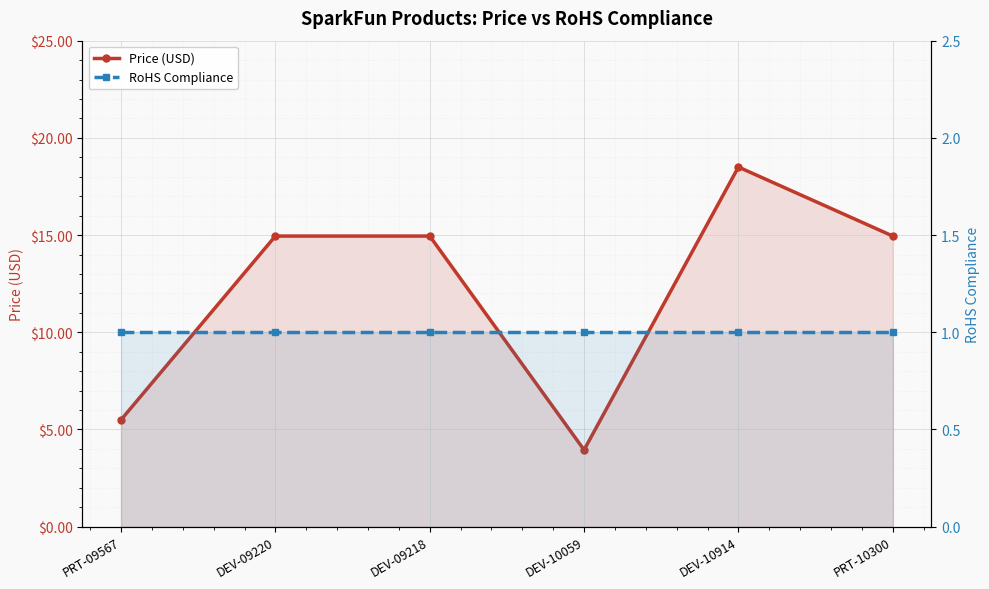

The value of RoHS Compliance at DEV-09220 is 0.3. True or false?

False